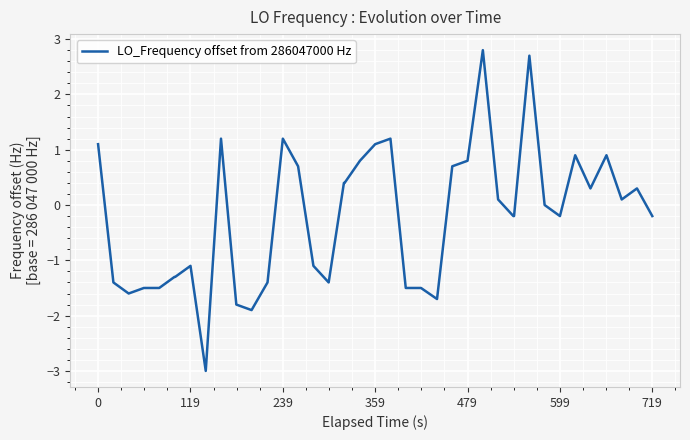

What is the difference between the maximum and minimum values?

5.8